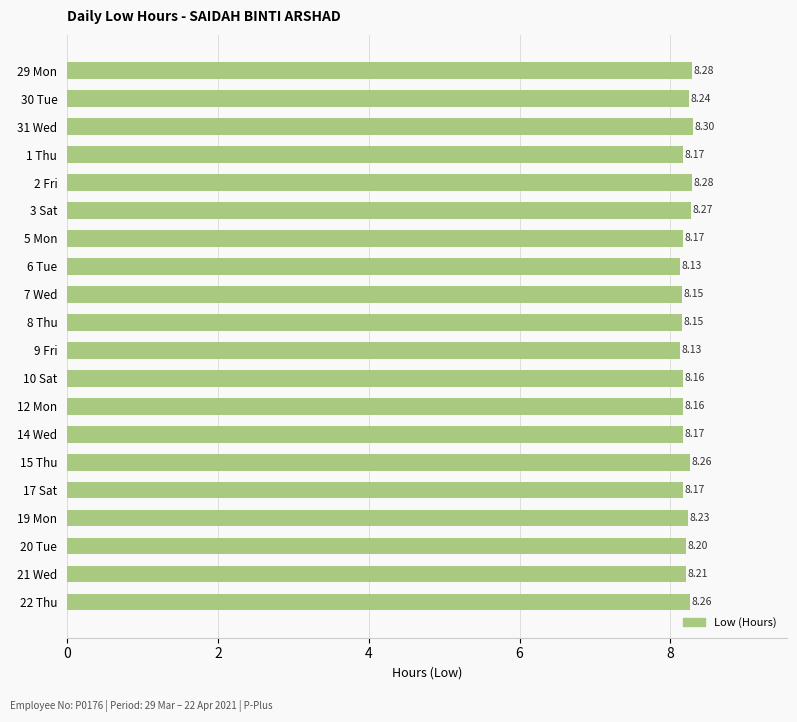

What is the average value?

8.2